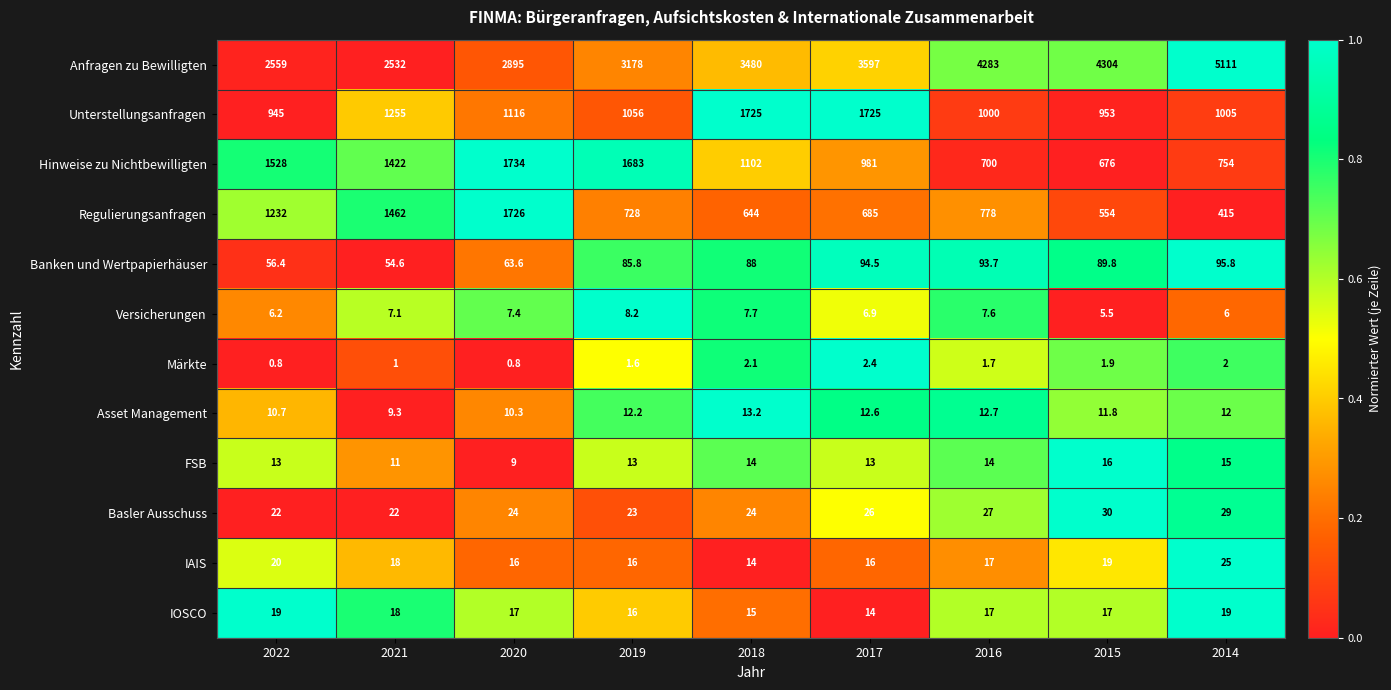

The value of Banken und Wertpapierhäuser at 2018 is 152.7. True or false?

False